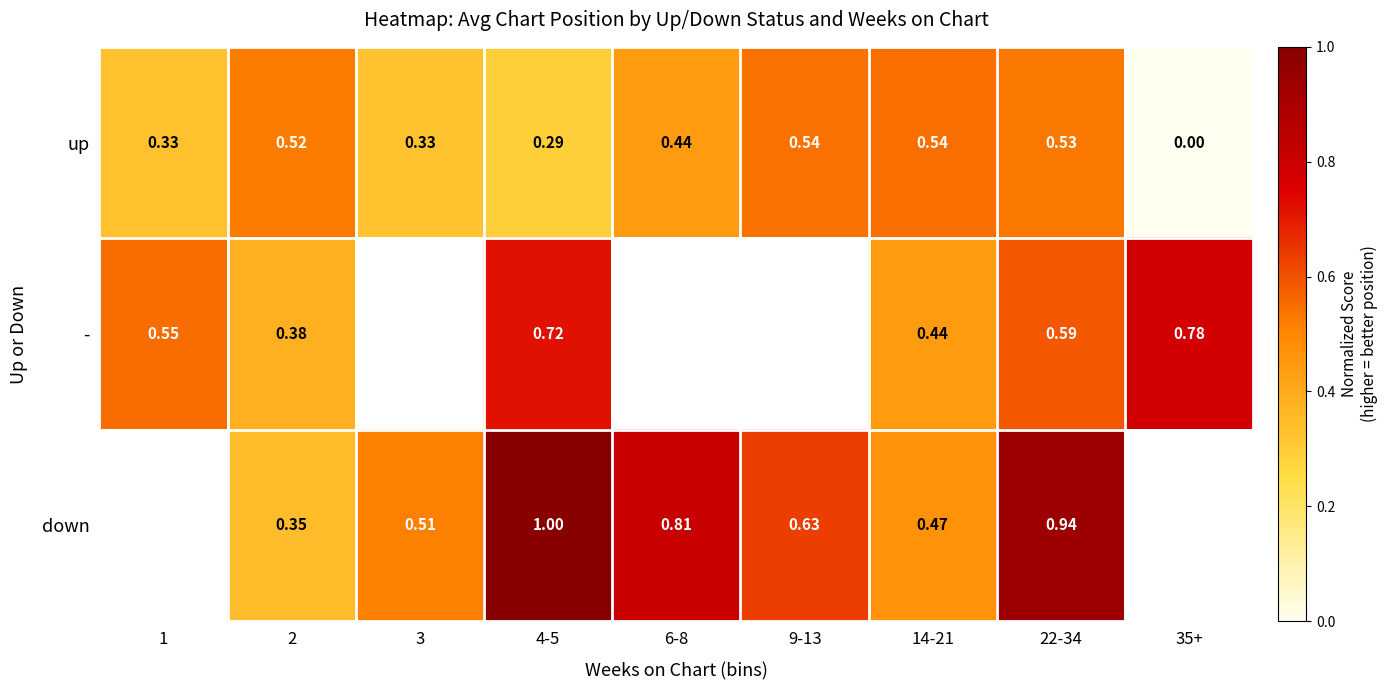

Which series changed the most between 2 and 35+?

up